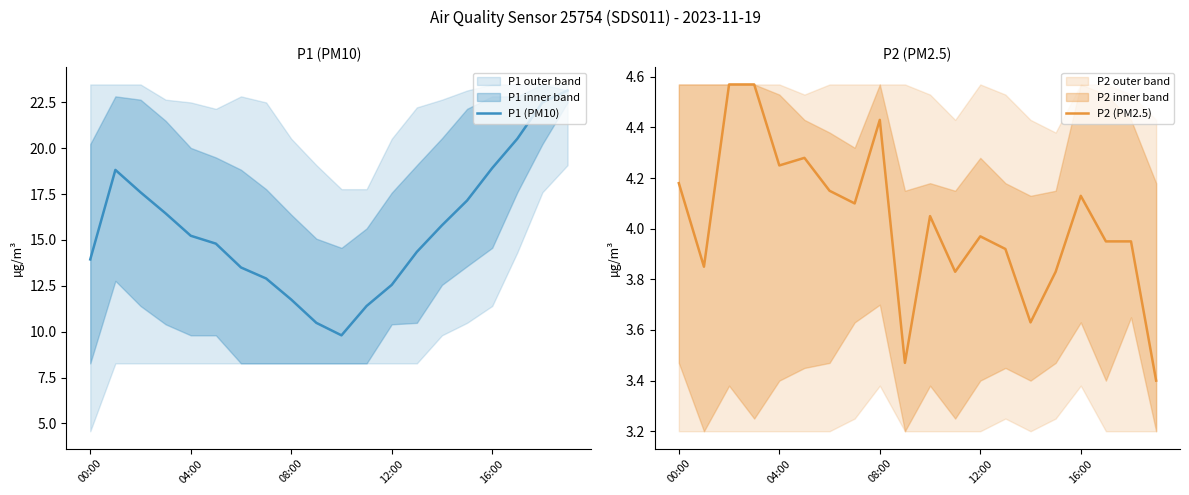

Count the number of categories in the chart.

20